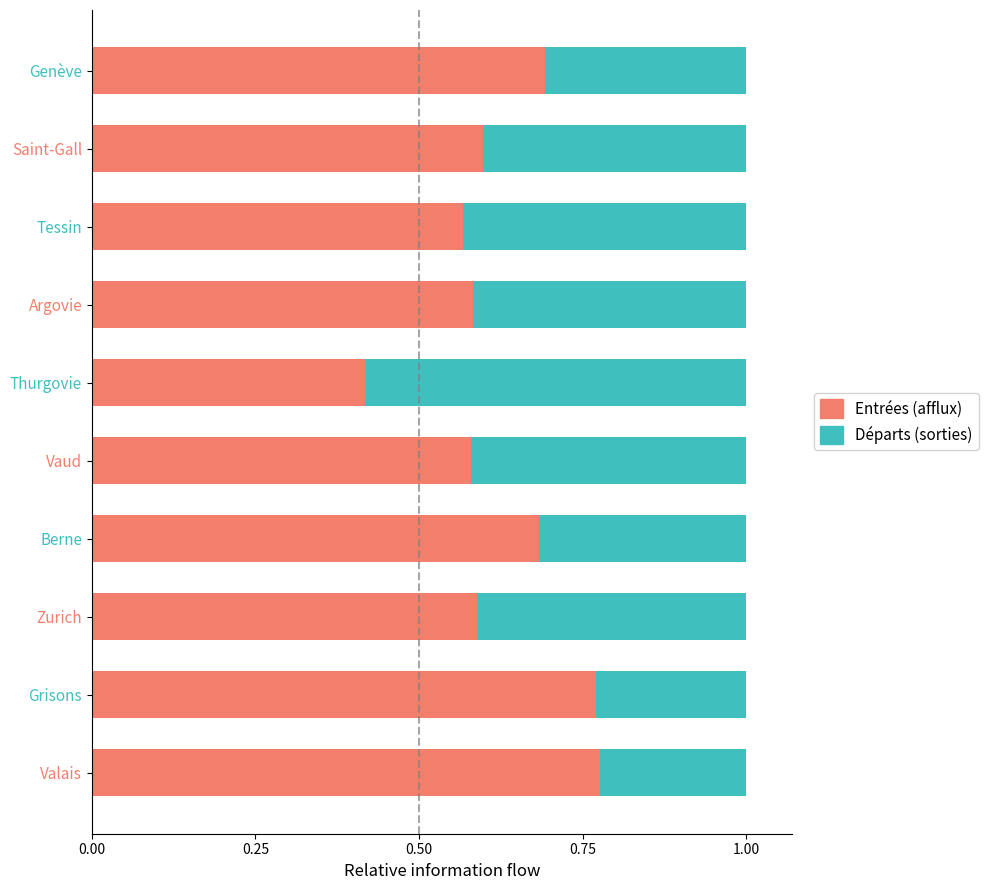

What is the sum of the Entrées (afflux) values at Genève and Tessin?

1.3